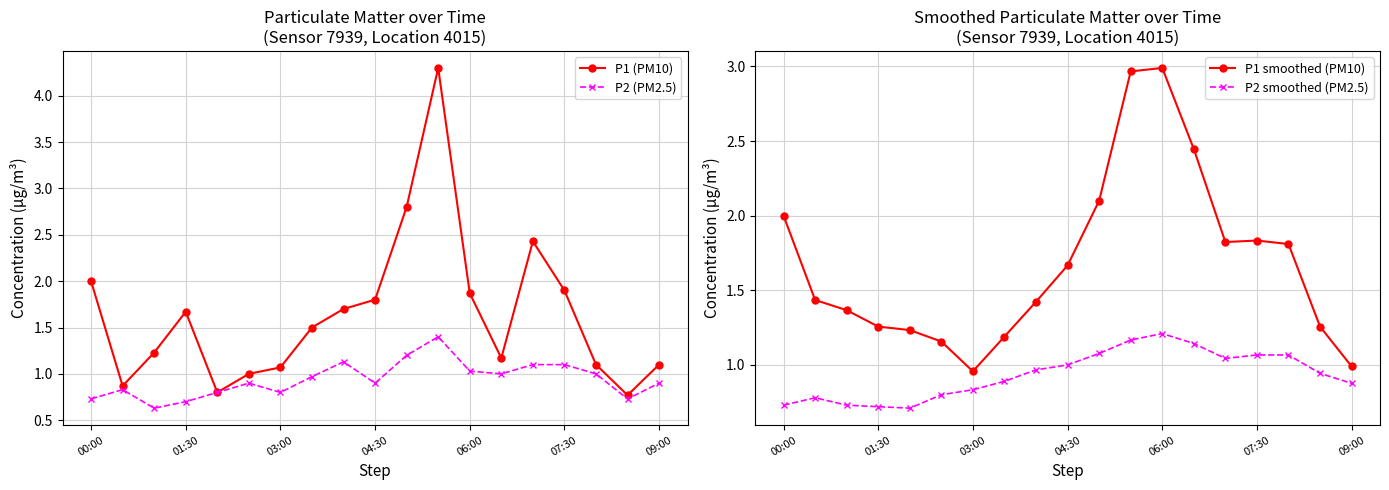

What is the maximum value for P1 (PM10)?

4.3